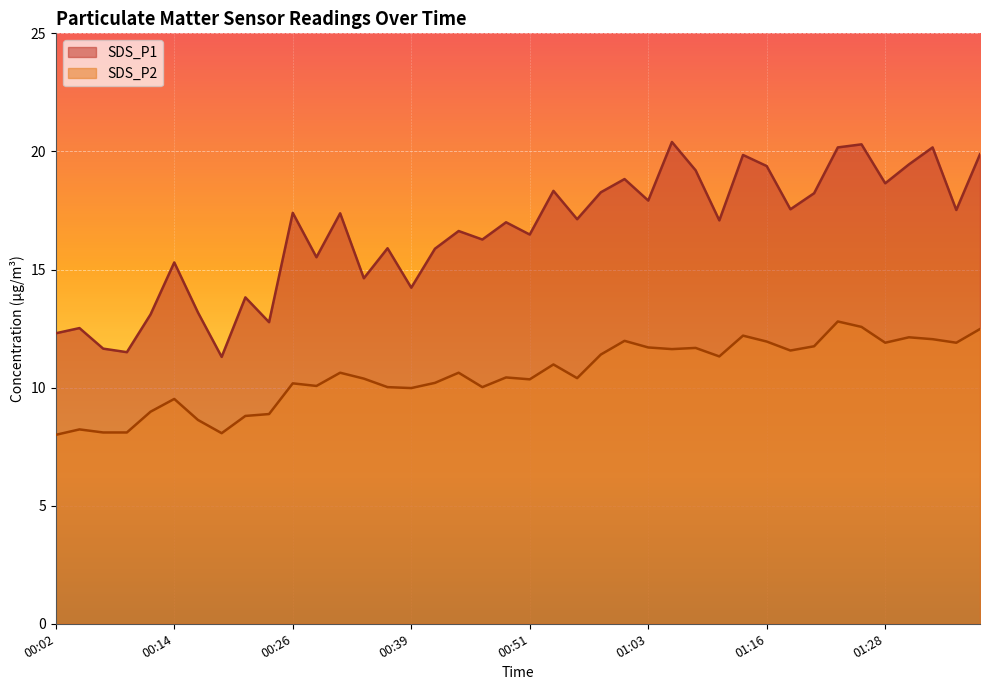

What is the difference between the maximum and minimum values in the SDS_P1 series?

9.1